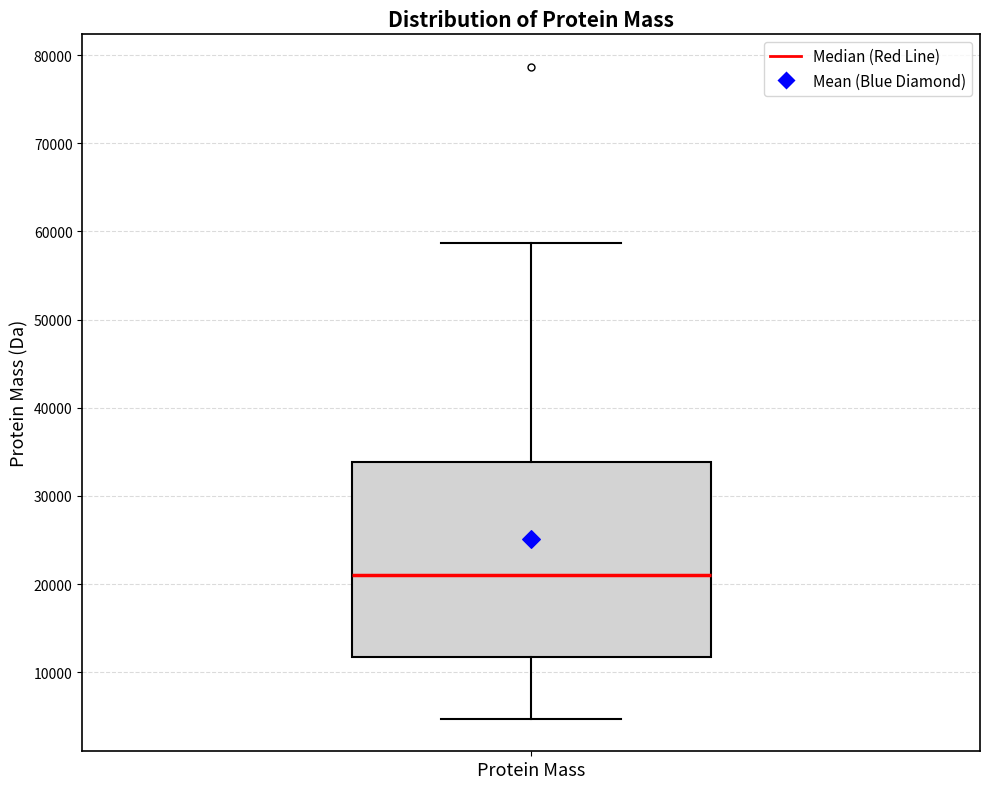

Read this box plot against the y-axis: the position of the median line, the range covered by the box, and the ends of both whiskers. The values are not printed on the chart, so give them approximately, as read against the axis.

median 21000, box 12000 to 34000, whiskers 5000 to 59000